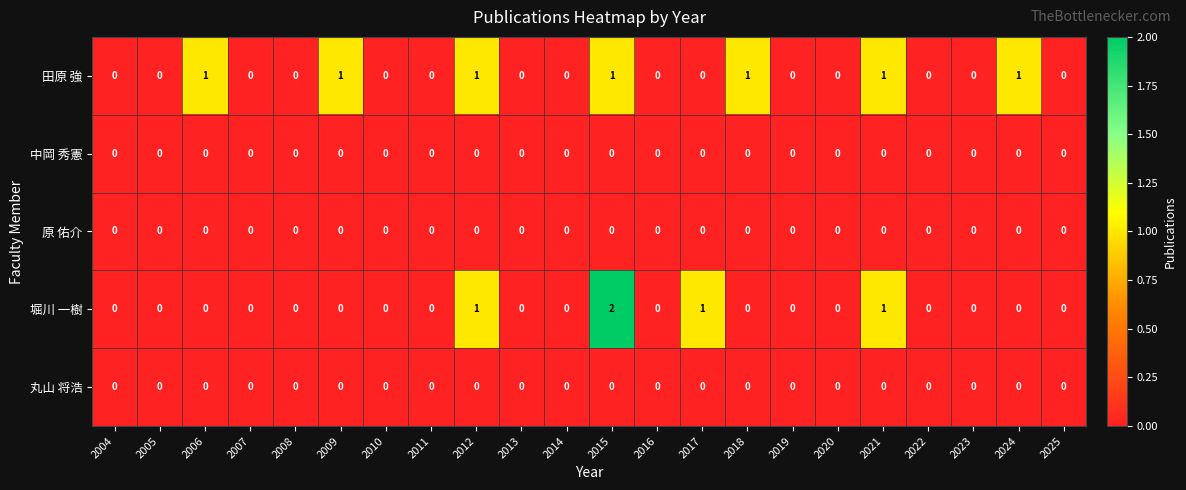

True or false: 中岡 秀憲 has a value of 0 at 2005.

True